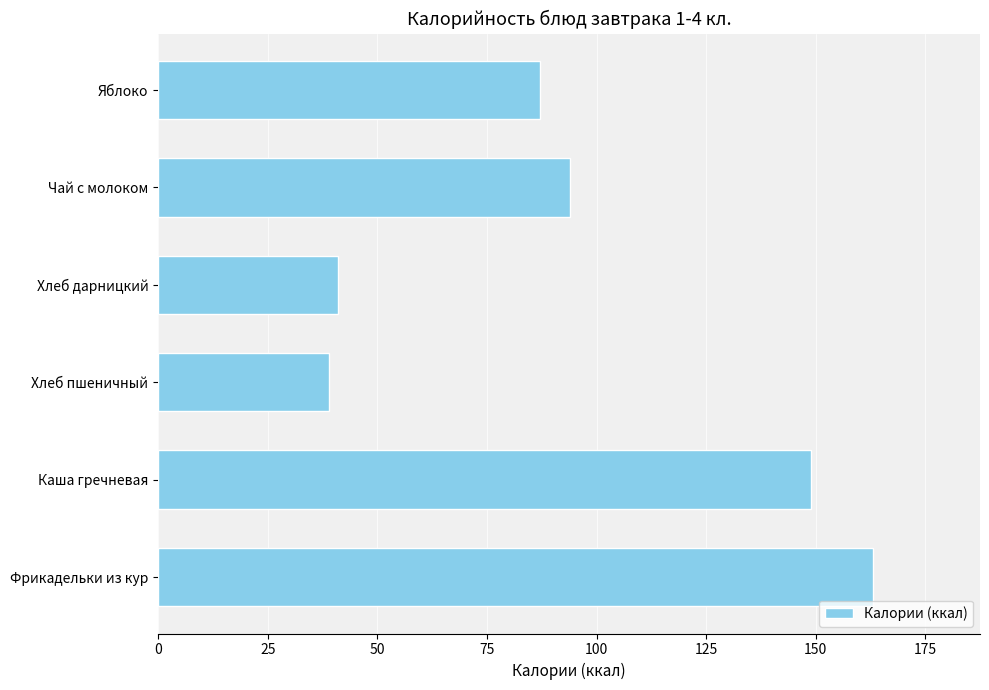

What is the sum of all values?

573